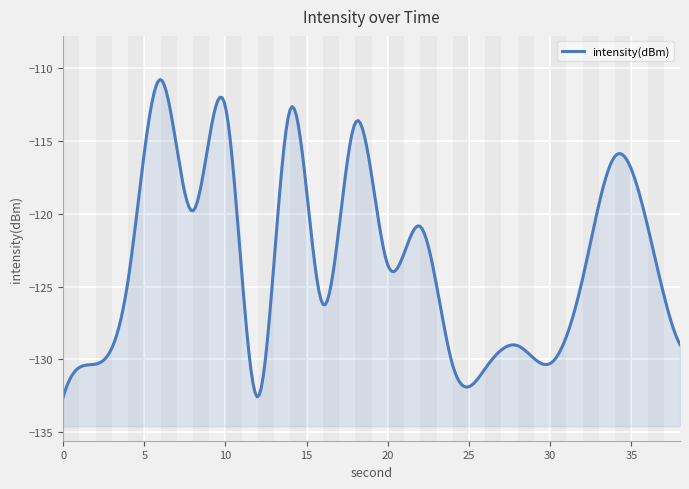

At which label does the data first exceed -124?

6